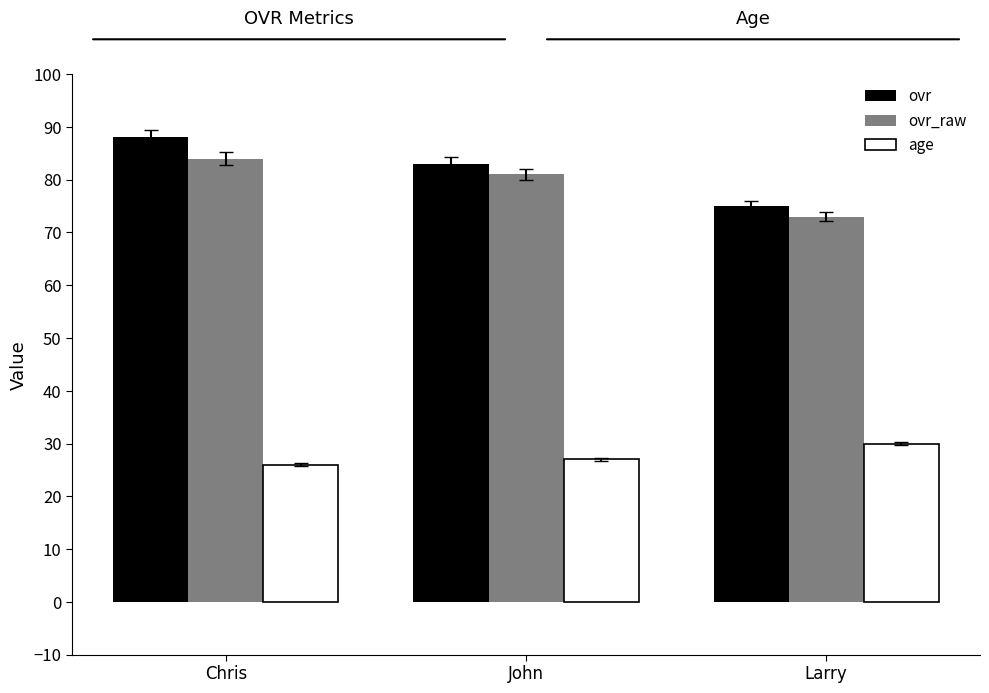

What position from the right is Chris?

3